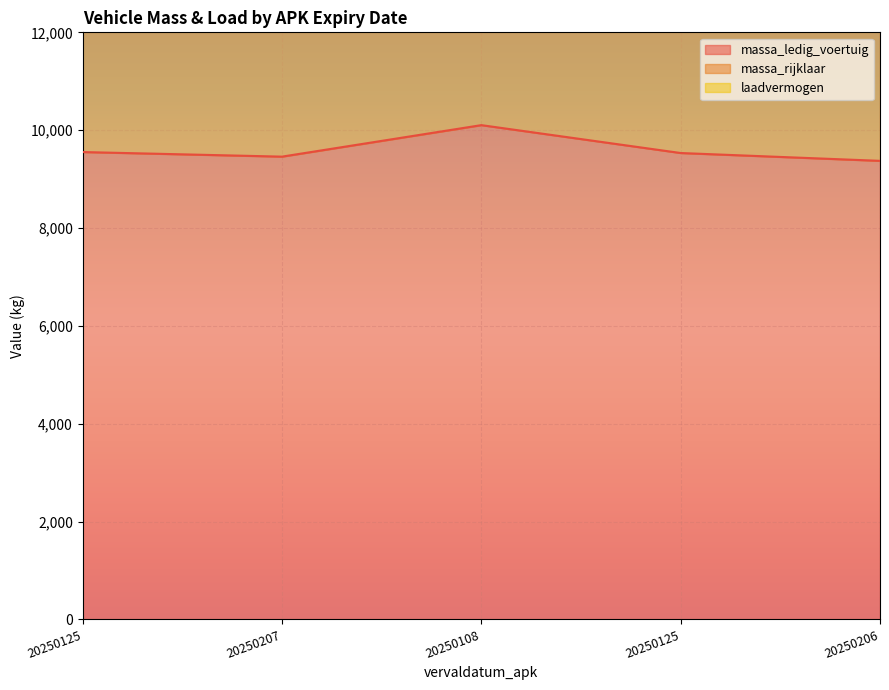

True or false: massa_rijklaar has more than 2 interior local peaks.

False